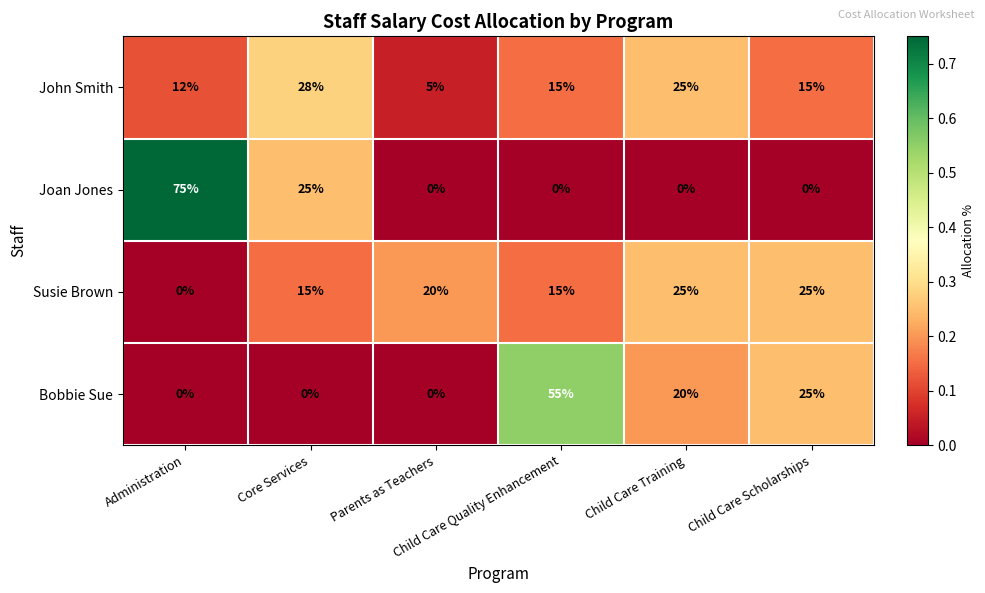

What is the average value of the Susie Brown series?

17